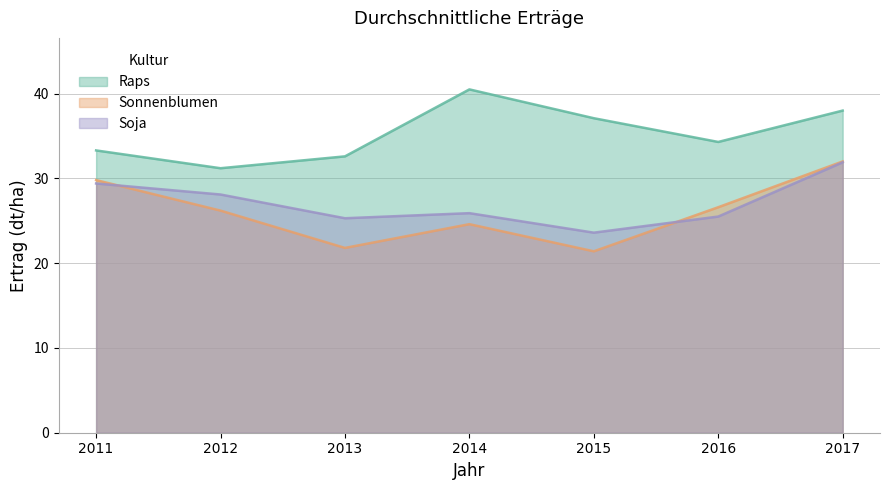

Count the number of categories in the chart.

7